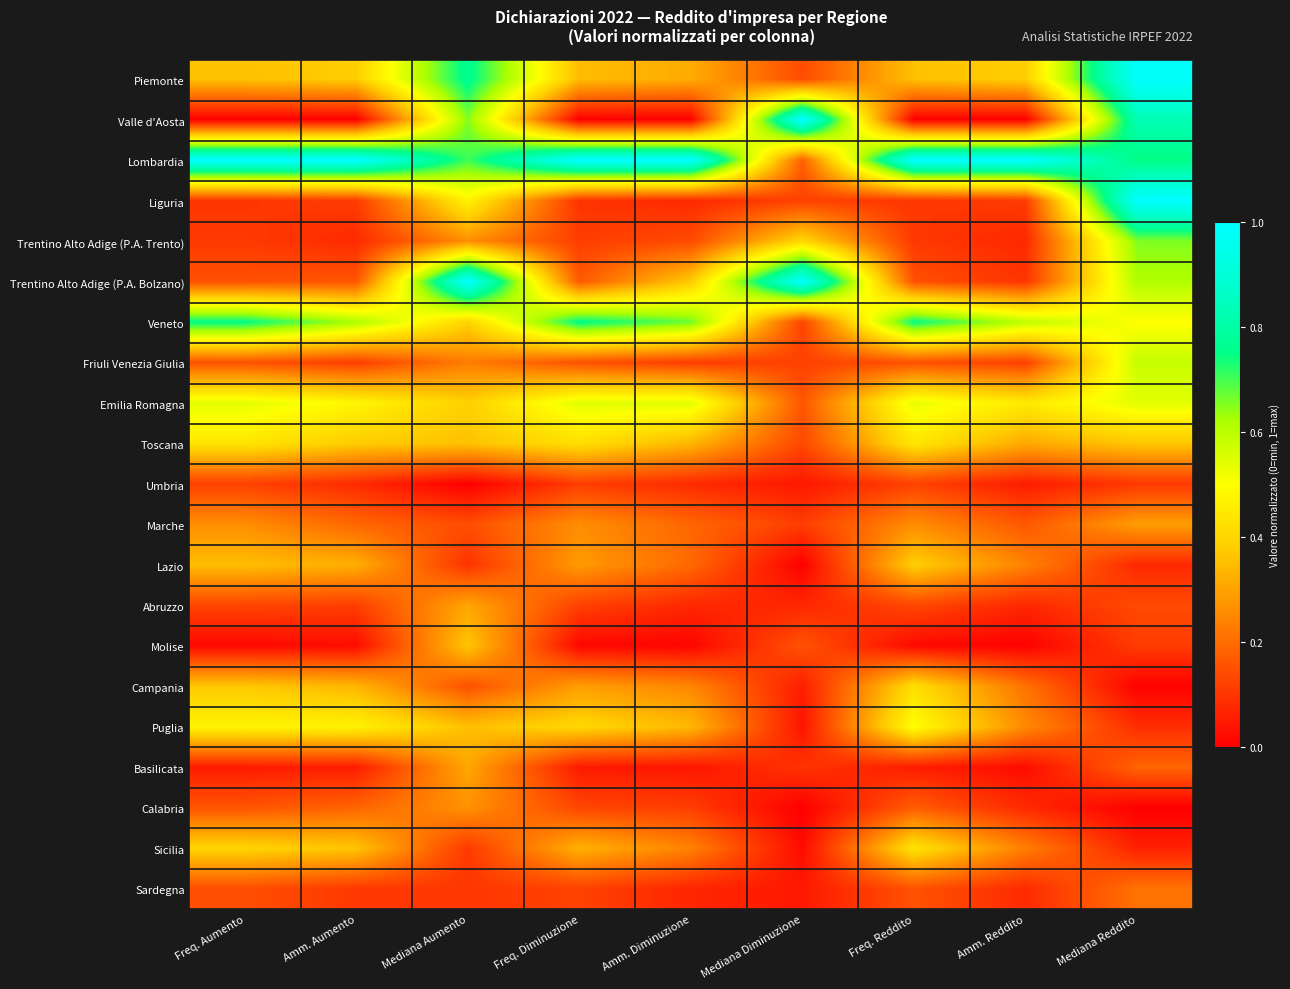

At which category is the sum across all series the highest?

Mediana Reddito